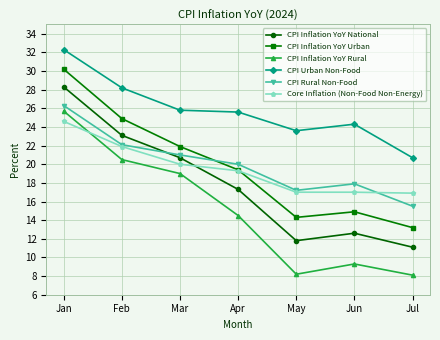

True or false: Core Inflation (Non-Food Non-Energy) has a value of 19.3 at Apr.

True